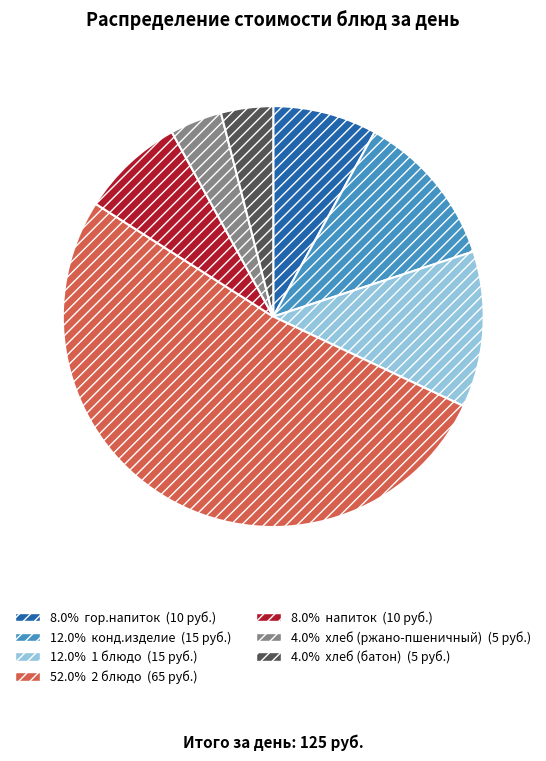

How many segments does this pie chart have?

7